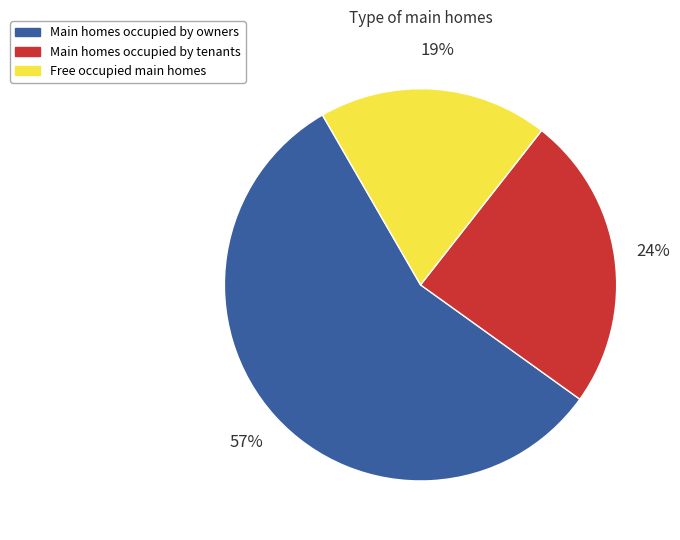

The Main homes occupied by tenants slice represents 24% of the pie. True or false?

True